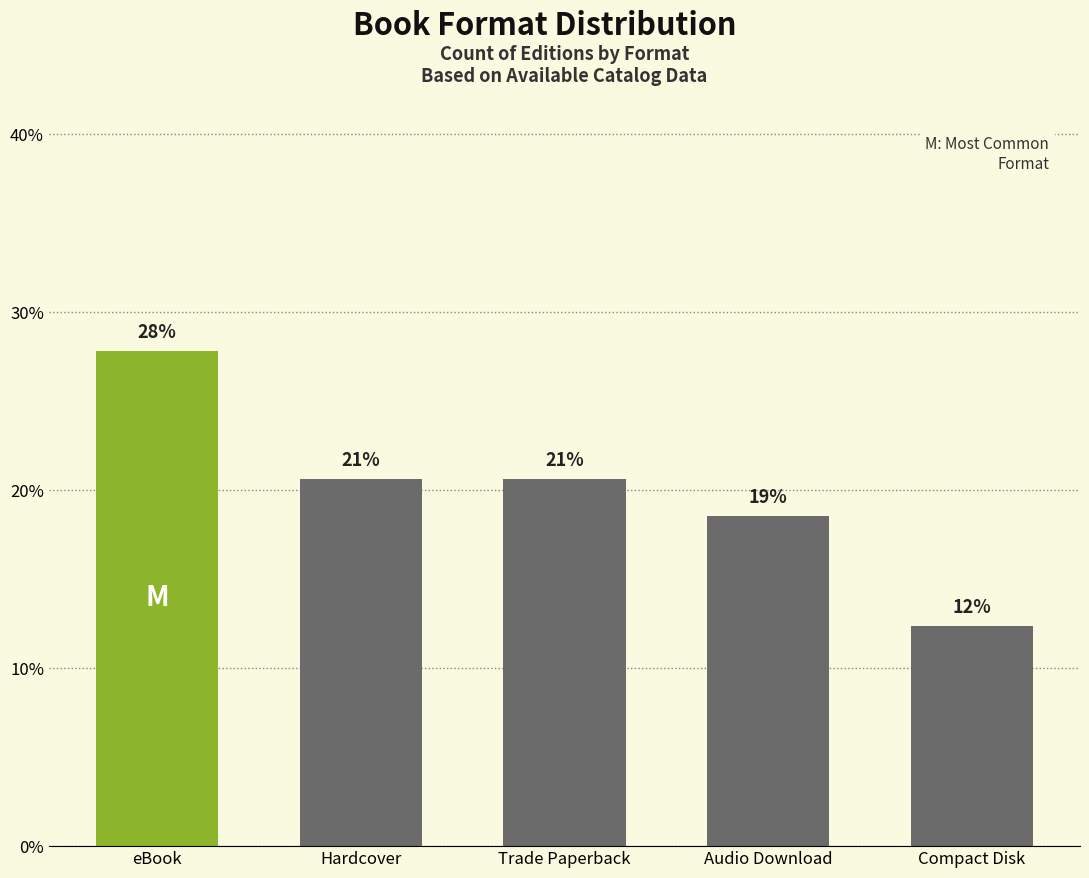

The value at Hardcover is 20.6. True or false?

True